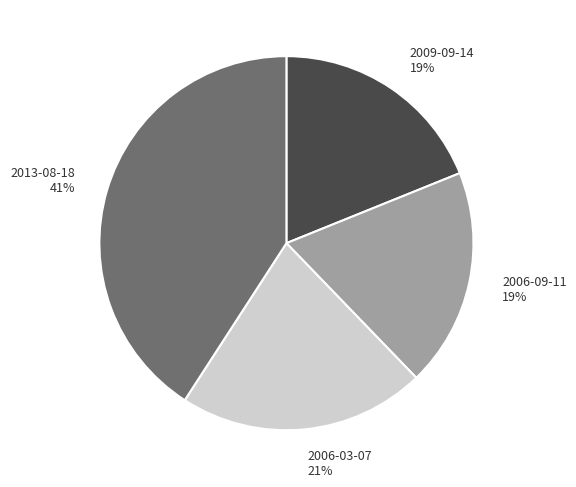

How many slices are in this pie chart?

4